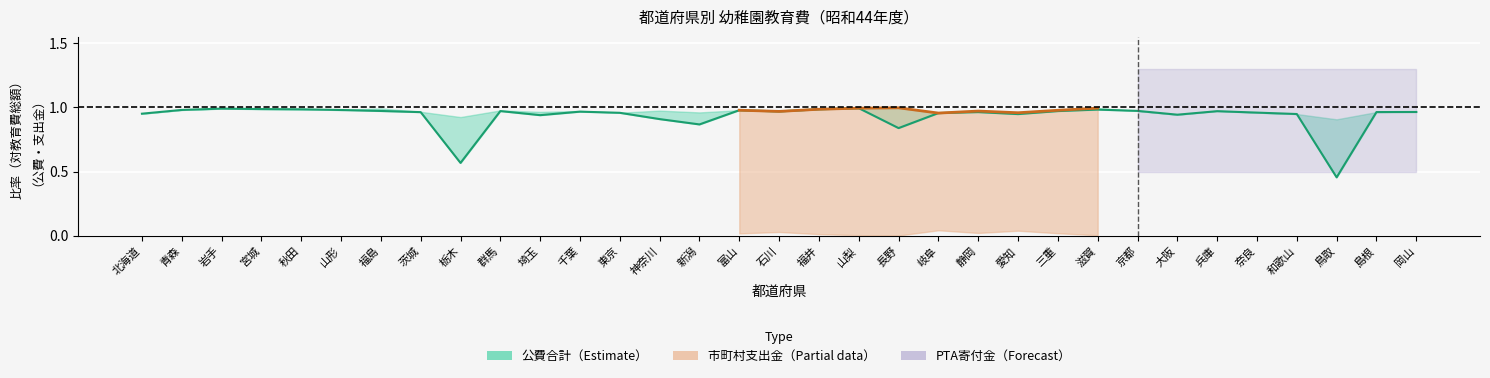

True or false: the data has more than 0 interior local peaks.

True